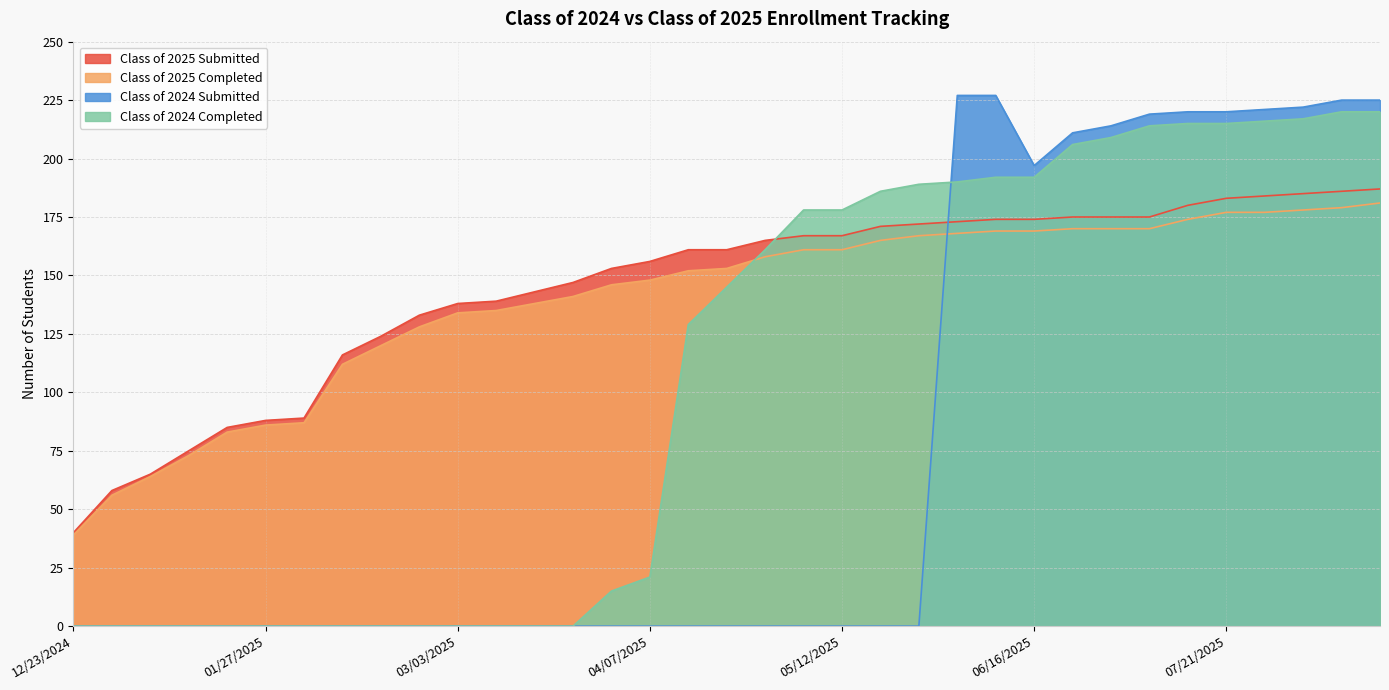

Between 08/11/2025 and 04/28/2025, which is larger?

08/11/2025